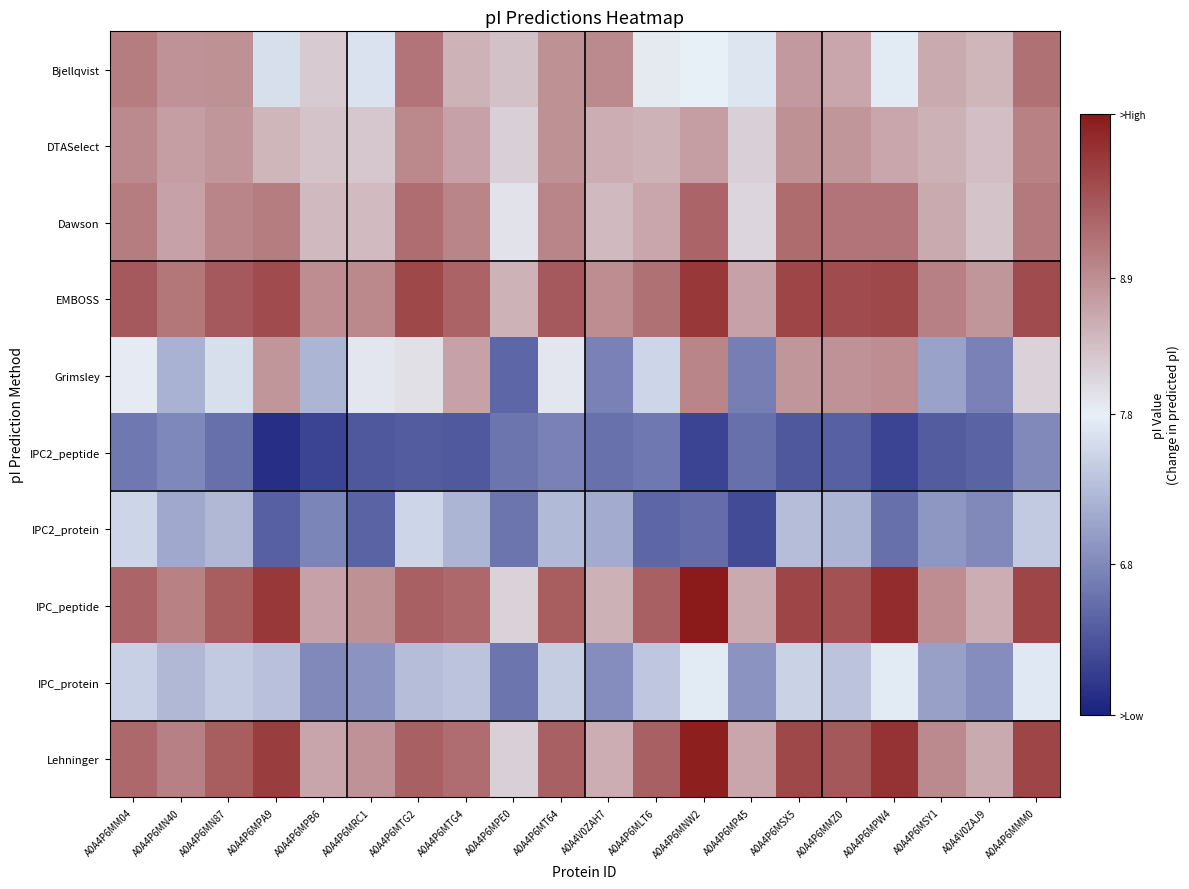

Reading left to right, list all the values displayed in this chart.

Bjellqvist: A0A4P6MM04=8.4	A0A4P6MN40=8.3	A0A4P6MN87=8.3	A0A4P6MPA9=7.7	A0A4P6MPB6=8.0	A0A4P6MRC1=7.7	A0A4P6MTG2=8.4	A0A4P6MTG4=8.1	A0A4P6MPE0=8.0	A0A4P6MT64=8.3	A0A4V0ZAH7=8.3	A0A4P6MLT6=7.8	A0A4P6MNW2=7.8	A0A4P6MP45=7.7	A0A4P6MSX5=8.2	A0A4P6MMZ0=8.2	A0A4P6MPW4=7.8	A0A4P6MSY1=8.2	A0A4V0ZAJ9=8.1	A0A4P6MMM0=8.4
DTASelect: A0A4P6MM04=8.3	A0A4P6MN40=8.2	A0A4P6MN87=8.3	A0A4P6MPA9=8.1	A0A4P6MPB6=8.0	A0A4P6MRC1=8.0	A0A4P6MTG2=8.3	A0A4P6MTG4=8.2	A0A4P6MPE0=8.0	A0A4P6MT64=8.3	A0A4V0ZAH7=8.1	A0A4P6MLT6=8.1	A0A4P6MNW2=8.2	A0A4P6MP45=8.0	A0A4P6MSX5=8.3	A0A4P6MMZ0=8.3	A0A4P6MPW4=8.2	A0A4P6MSY1=8.1	A0A4V0ZAJ9=8.1	A0A4P6MMM0=8.4
Dawson: A0A4P6MM04=8.4	A0A4P6MN40=8.2	A0A4P6MN87=8.3	A0A4P6MPA9=8.4	A0A4P6MPB6=8.1	A0A4P6MRC1=8.1	A0A4P6MTG2=8.5	A0A4P6MTG4=8.3	A0A4P6MPE0=7.9	A0A4P6MT64=8.3	A0A4V0ZAH7=8.1	A0A4P6MLT6=8.2	A0A4P6MNW2=8.5	A0A4P6MP45=7.9	A0A4P6MSX5=8.5	A0A4P6MMZ0=8.4	A0A4P6MPW4=8.4	A0A4P6MSY1=8.2	A0A4V0ZAJ9=8.0	A0A4P6MMM0=8.4
EMBOSS: A0A4P6MM04=8.6	A0A4P6MN40=8.4	A0A4P6MN87=8.6	A0A4P6MPA9=8.6	A0A4P6MPB6=8.3	A0A4P6MRC1=8.3	A0A4P6MTG2=8.7	A0A4P6MTG4=8.5	A0A4P6MPE0=8.1	A0A4P6MT64=8.6	A0A4V0ZAH7=8.3	A0A4P6MLT6=8.4	A0A4P6MNW2=8.7	A0A4P6MP45=8.2	A0A4P6MSX5=8.7	A0A4P6MMZ0=8.6	A0A4P6MPW4=8.7	A0A4P6MSY1=8.4	A0A4V0ZAJ9=8.3	A0A4P6MMM0=8.6
Grimsley: A0A4P6MM04=7.8	A0A4P6MN40=7.5	A0A4P6MN87=7.7	A0A4P6MPA9=8.3	A0A4P6MPB6=7.5	A0A4P6MRC1=7.8	A0A4P6MTG2=7.9	A0A4P6MTG4=8.2	A0A4P6MPE0=7.1	A0A4P6MT64=7.8	A0A4V0ZAH7=7.3	A0A4P6MLT6=7.7	A0A4P6MNW2=8.3	A0A4P6MP45=7.2	A0A4P6MSX5=8.3	A0A4P6MMZ0=8.3	A0A4P6MPW4=8.3	A0A4P6MSY1=7.4	A0A4V0ZAJ9=7.3	A0A4P6MMM0=8.0
IPC2_peptide: A0A4P6MM04=7.2	A0A4P6MN40=7.3	A0A4P6MN87=7.2	A0A4P6MPA9=6.9	A0A4P6MPB6=7.0	A0A4P6MRC1=7.1	A0A4P6MTG2=7.1	A0A4P6MTG4=7.1	A0A4P6MPE0=7.2	A0A4P6MT64=7.3	A0A4V0ZAH7=7.2	A0A4P6MLT6=7.2	A0A4P6MNW2=7.0	A0A4P6MP45=7.2	A0A4P6MSX5=7.1	A0A4P6MMZ0=7.1	A0A4P6MPW4=7.0	A0A4P6MSY1=7.1	A0A4V0ZAJ9=7.1	A0A4P6MMM0=7.3
IPC2_protein: A0A4P6MM04=7.7	A0A4P6MN40=7.5	A0A4P6MN87=7.5	A0A4P6MPA9=7.1	A0A4P6MPB6=7.3	A0A4P6MRC1=7.1	A0A4P6MTG2=7.7	A0A4P6MTG4=7.5	A0A4P6MPE0=7.2	A0A4P6MT64=7.5	A0A4V0ZAH7=7.5	A0A4P6MLT6=7.1	A0A4P6MNW2=7.2	A0A4P6MP45=7.0	A0A4P6MSX5=7.6	A0A4P6MMZ0=7.5	A0A4P6MPW4=7.2	A0A4P6MSY1=7.4	A0A4V0ZAJ9=7.3	A0A4P6MMM0=7.6
IPC_peptide: A0A4P6MM04=8.5	A0A4P6MN40=8.4	A0A4P6MN87=8.6	A0A4P6MPA9=8.7	A0A4P6MPB6=8.2	A0A4P6MRC1=8.3	A0A4P6MTG2=8.5	A0A4P6MTG4=8.5	A0A4P6MPE0=8.0	A0A4P6MT64=8.6	A0A4V0ZAH7=8.1	A0A4P6MLT6=8.5	A0A4P6MNW2=8.9	A0A4P6MP45=8.2	A0A4P6MSX5=8.7	A0A4P6MMZ0=8.6	A0A4P6MPW4=8.8	A0A4P6MSY1=8.3	A0A4V0ZAJ9=8.1	A0A4P6MMM0=8.7
IPC_protein: A0A4P6MM04=7.6	A0A4P6MN40=7.5	A0A4P6MN87=7.6	A0A4P6MPA9=7.6	A0A4P6MPB6=7.3	A0A4P6MRC1=7.4	A0A4P6MTG2=7.6	A0A4P6MTG4=7.6	A0A4P6MPE0=7.2	A0A4P6MT64=7.6	A0A4V0ZAH7=7.3	A0A4P6MLT6=7.6	A0A4P6MNW2=7.8	A0A4P6MP45=7.4	A0A4P6MSX5=7.7	A0A4P6MMZ0=7.6	A0A4P6MPW4=7.8	A0A4P6MSY1=7.4	A0A4V0ZAJ9=7.3	A0A4P6MMM0=7.8
Lehninger: A0A4P6MM04=8.5	A0A4P6MN40=8.4	A0A4P6MN87=8.6	A0A4P6MPA9=8.7	A0A4P6MPB6=8.2	A0A4P6MRC1=8.3	A0A4P6MTG2=8.5	A0A4P6MTG4=8.5	A0A4P6MPE0=8.0	A0A4P6MT64=8.5	A0A4V0ZAH7=8.1	A0A4P6MLT6=8.5	A0A4P6MNW2=8.9	A0A4P6MP45=8.2	A0A4P6MSX5=8.7	A0A4P6MMZ0=8.6	A0A4P6MPW4=8.8	A0A4P6MSY1=8.3	A0A4V0ZAJ9=8.2	A0A4P6MMM0=8.7